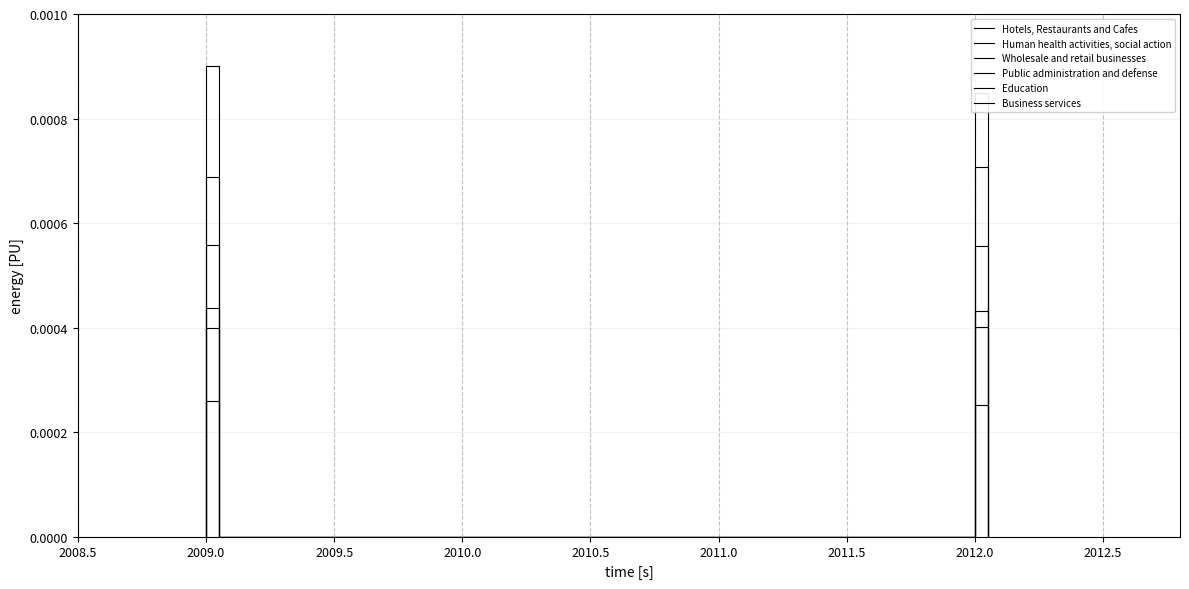

Is this an area chart (filled region under the line)?

No